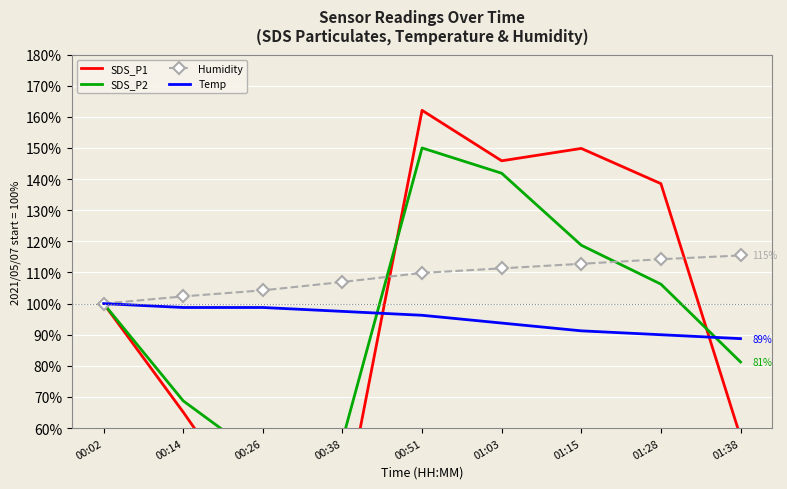

Read the SDS_P1 value at 00:14.

65.1